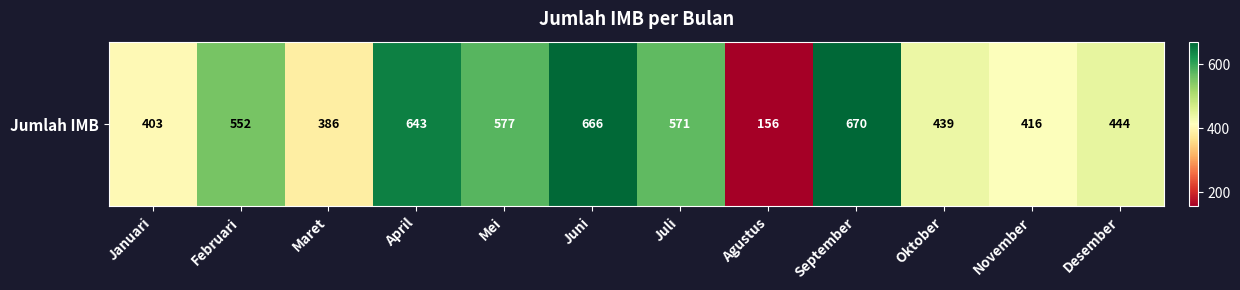

How many data points are above 552?

5